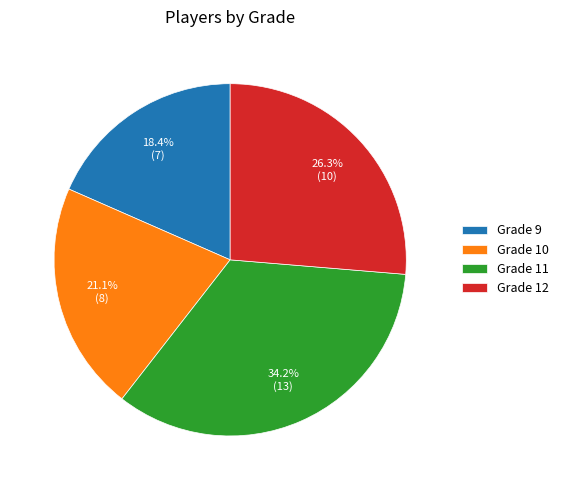

What is the total percentage of Grade 11 and Grade 12?

60.5%